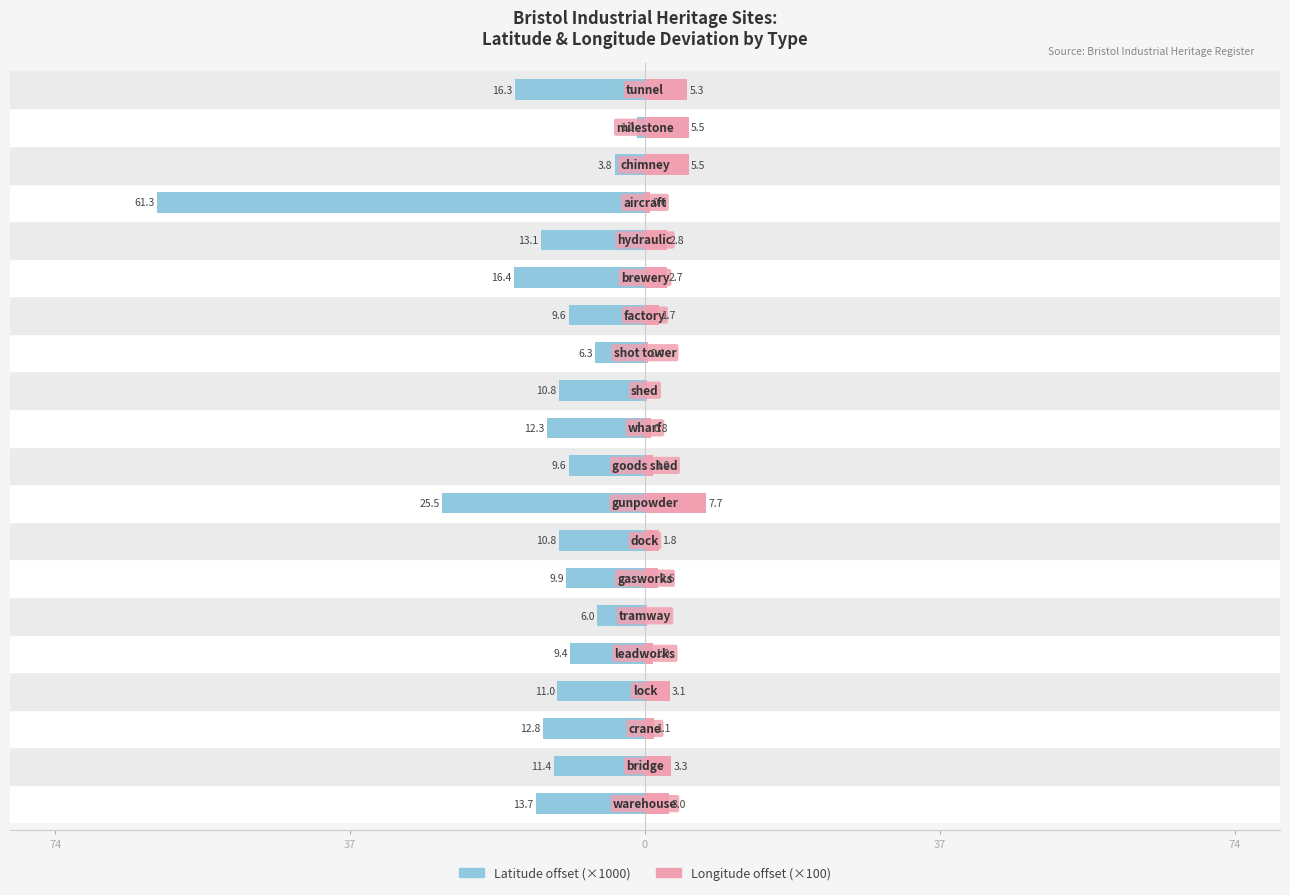

What is the difference between the second highest and second lowest values in the Latitude offset (×1000) series?

21.7